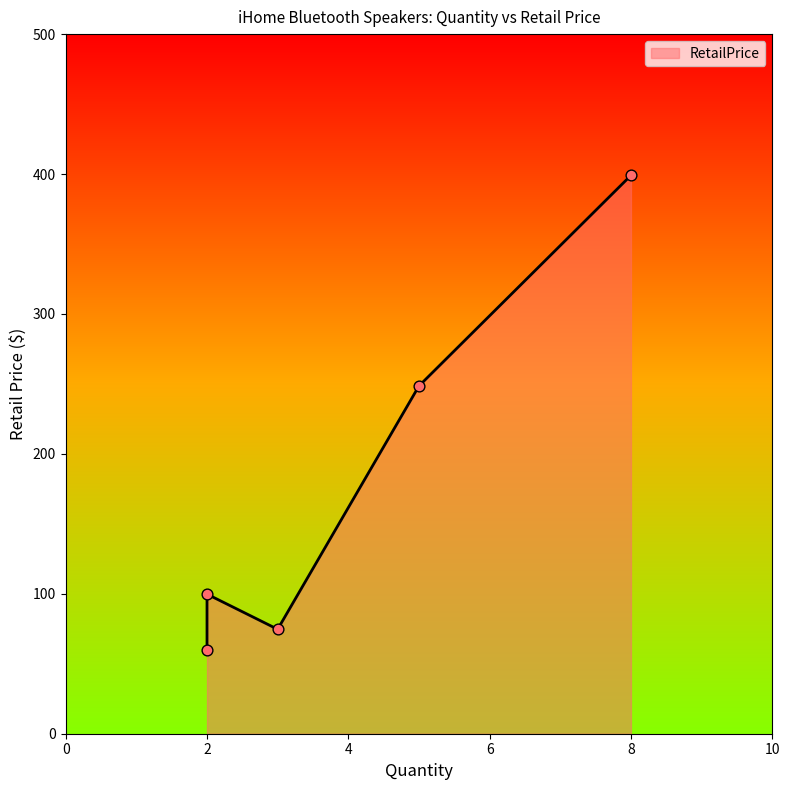

Approximately how many times larger is the value at 2 compared to 8?

0.2